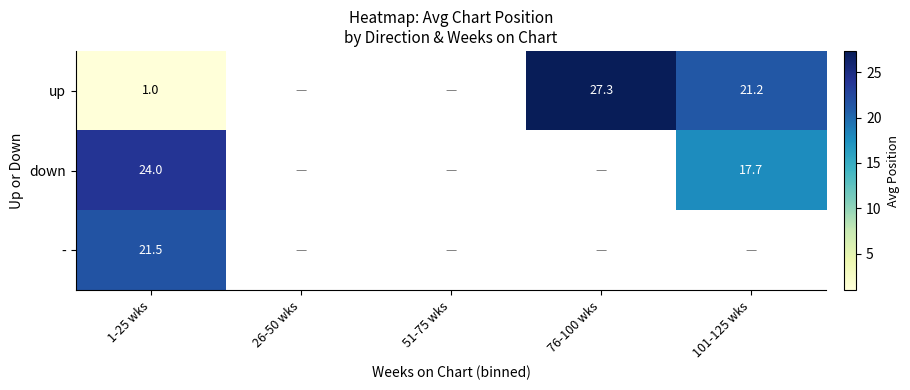

Is it true that down equals 5.9 at 1-25 wks?

False